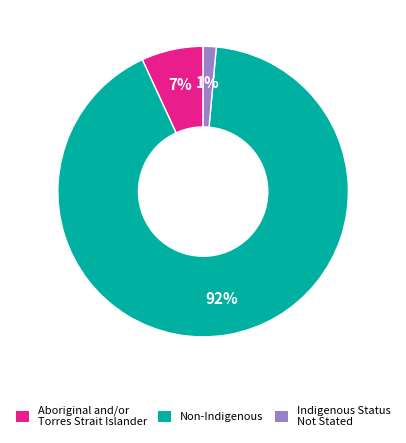

To the nearest percent, what is the average slice percentage?

33%